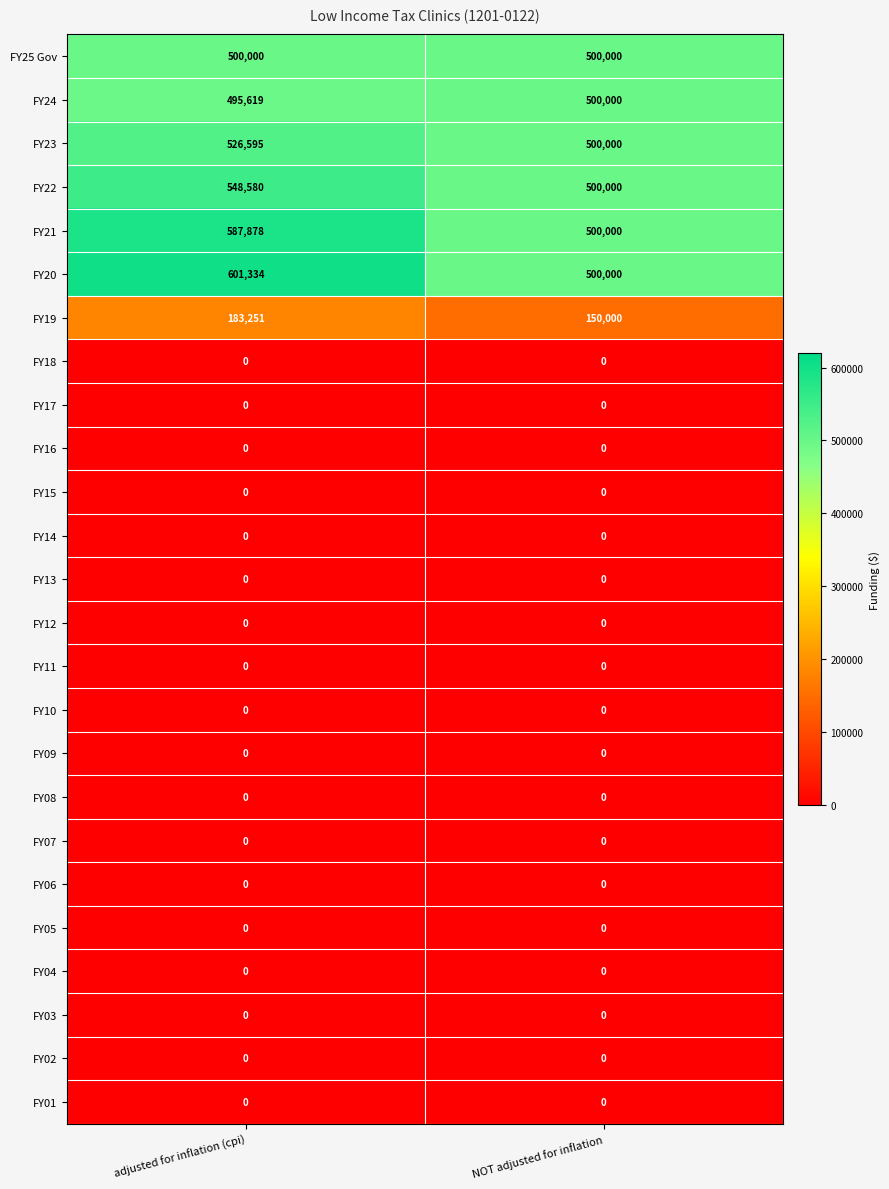

Between adjusted for inflation (cpi) and NOT adjusted for inflation, which series saw the biggest shift?

FY20